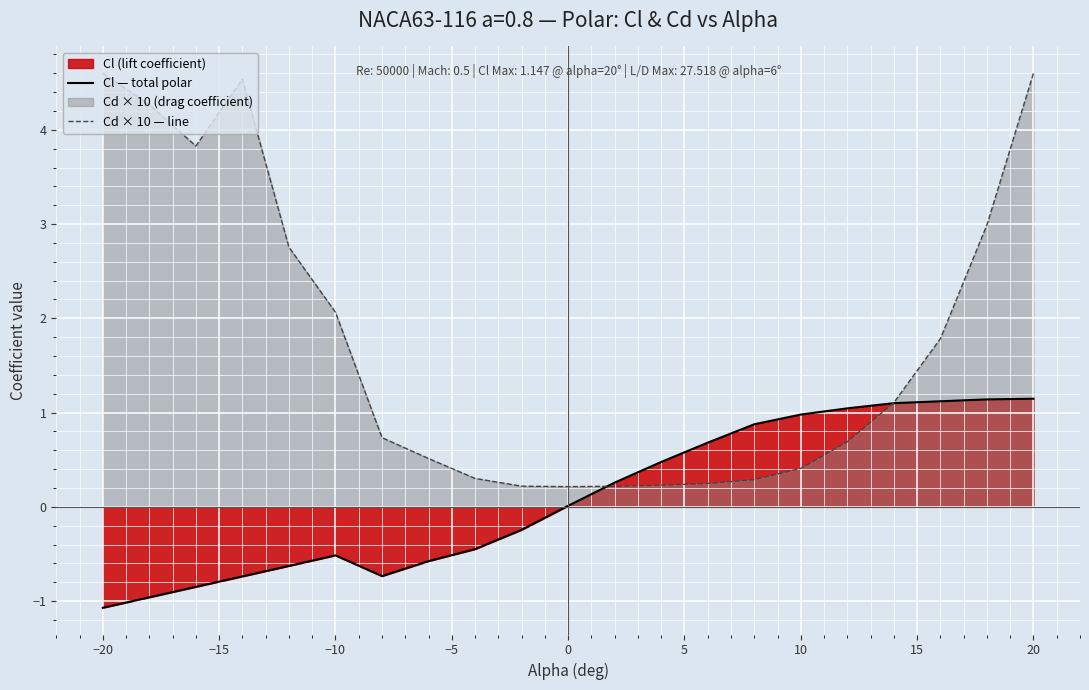

The value of Cl — total polar at −20 is -1.1. True or false?

True